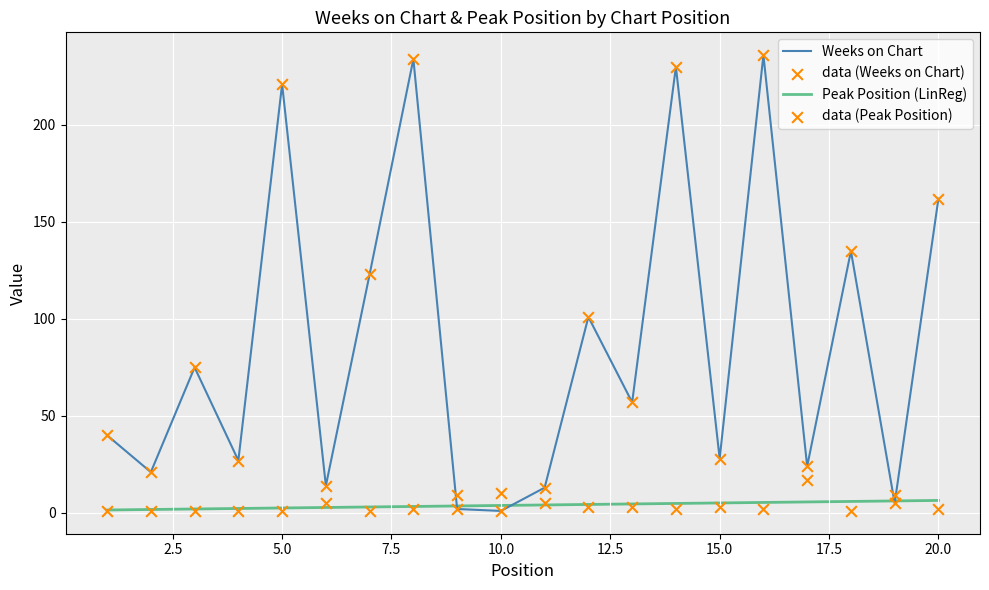

What are all the series names shown in the legend?

Weeks on Chart, Peak Position